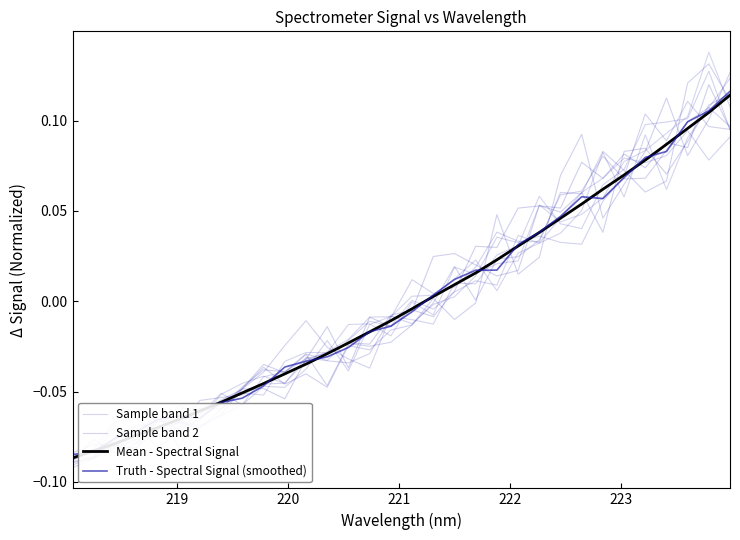

True or false: Sample band 1 has more than 0 points higher than both neighbors.

True